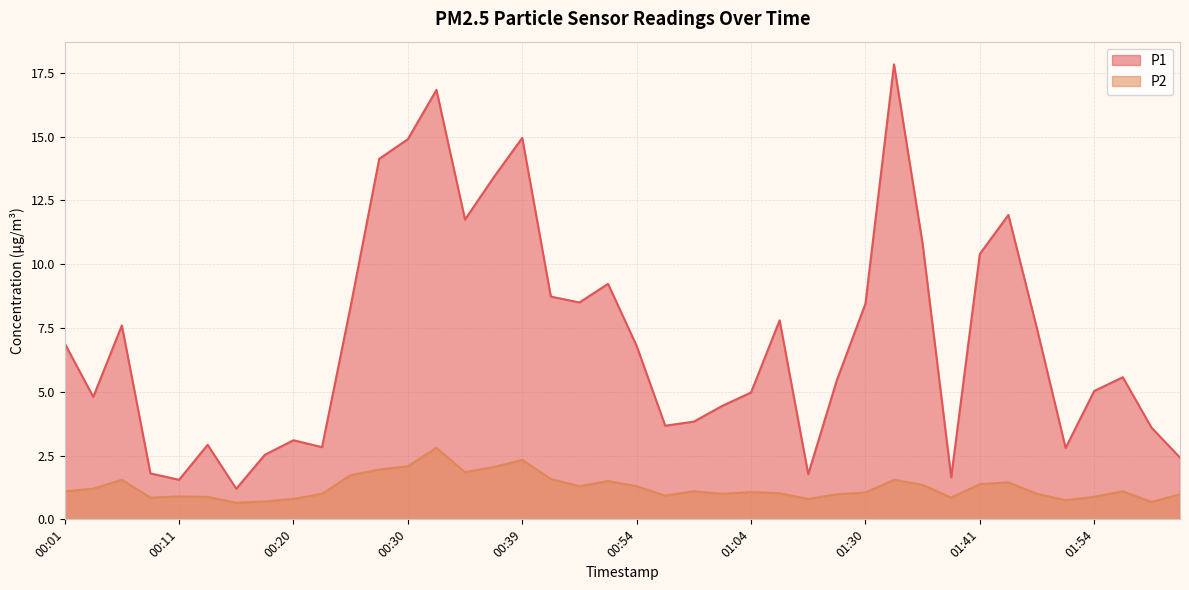

Reading left to right, extract all data points from this chart.

P1: 6.9	4.8	7.6	1.8	1.6	2.9	1.2	2.5	3.1	2.8	8.3	14.1	14.9	16.8	11.8	13.4	14.9	8.7	8.5	9.2	6.8	3.7	3.8	4.5	5.0	7.8	1.8	5.5	8.4	17.8	10.8	1.6	10.4	11.9	7.5	2.8	5.0	5.6	3.6	2.4
P2: 1.1	1.2	1.6	0.8	0.9	0.9	0.7	0.7	0.8	1.0	1.7	1.9	2.1	2.8	1.9	2.0	2.3	1.6	1.3	1.5	1.3	0.9	1.1	1.0	1.1	1.0	0.8	1.0	1.1	1.6	1.4	0.8	1.4	1.4	1.0	0.8	0.9	1.1	0.7	1.0